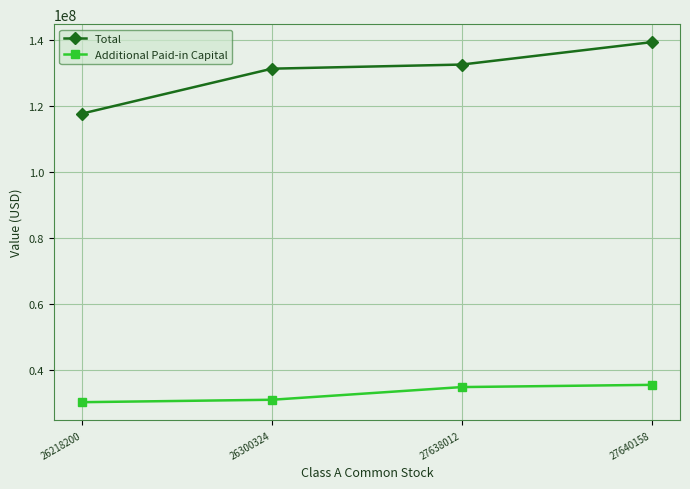

What is the value of the Total point at the 4th from the left?

139343881